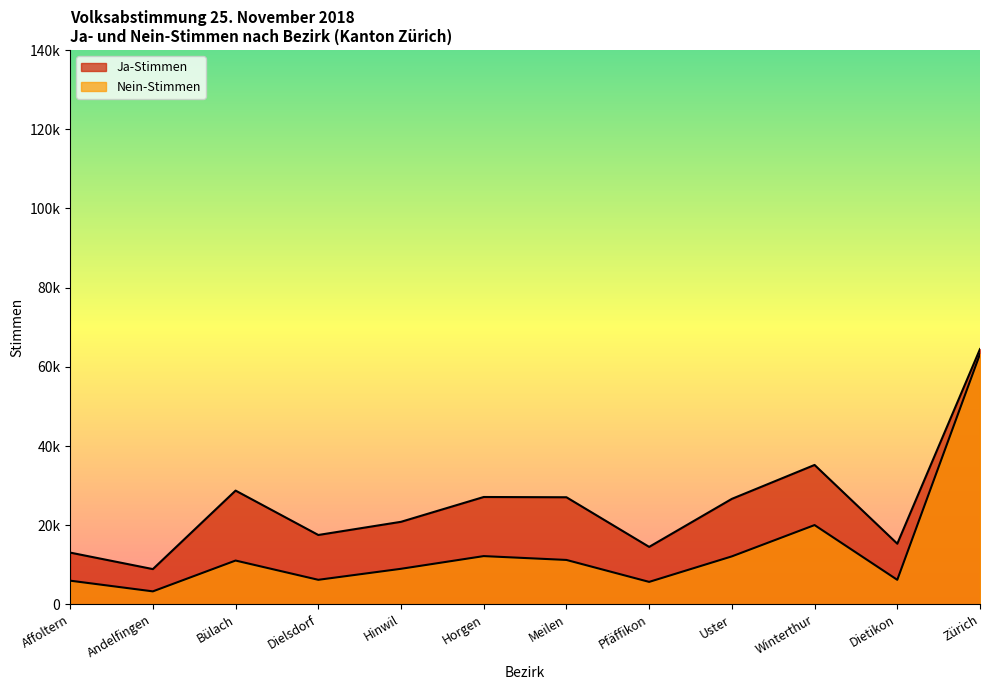

True or false: Ja-Stimmen and Nein-Stimmen intersect in this chart.

False